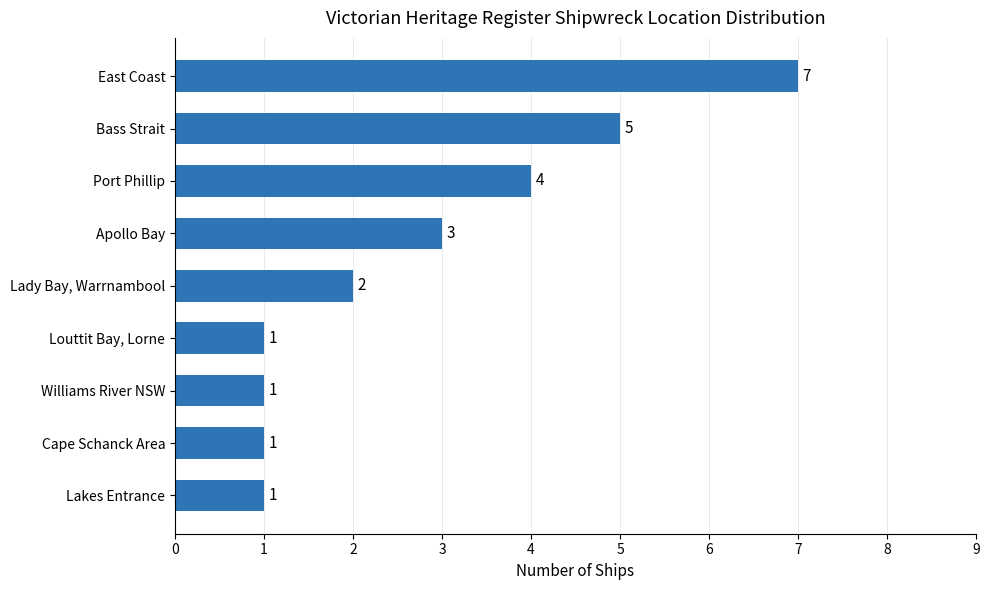

What is the difference between the maximum and minimum values?

6